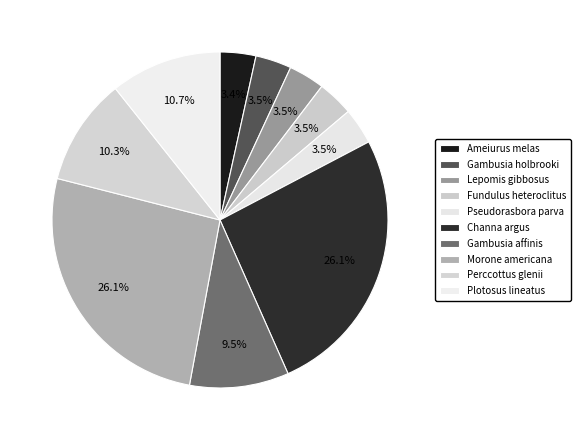

True or false: Fundulus heteroclitus accounts for 1% of the total.

False